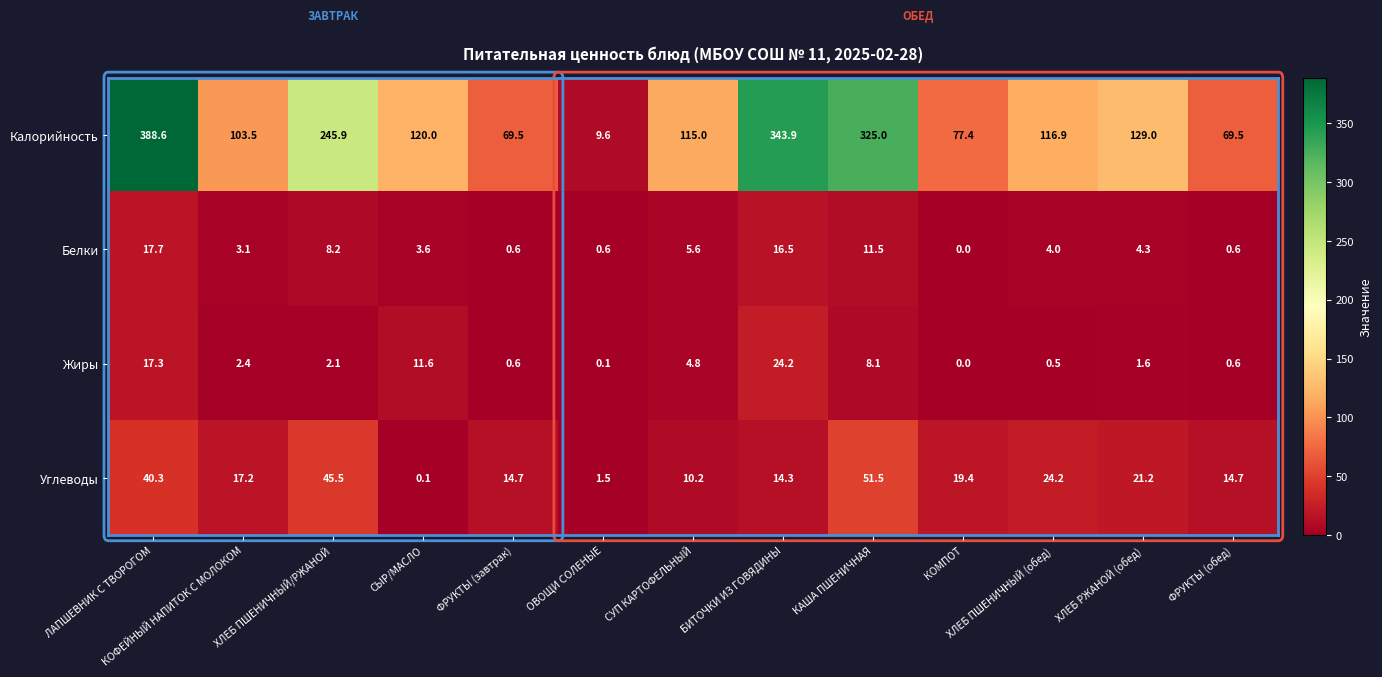

Count the number of categories in the chart.

13